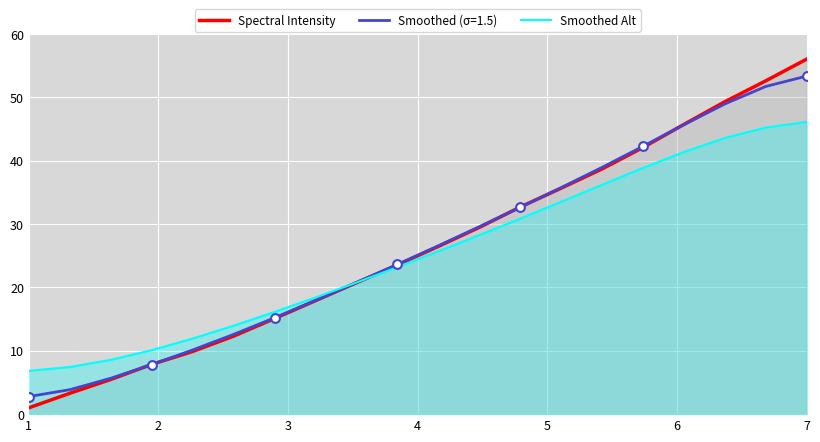

Which series has the widest spread of Y values?

Spectral Intensity